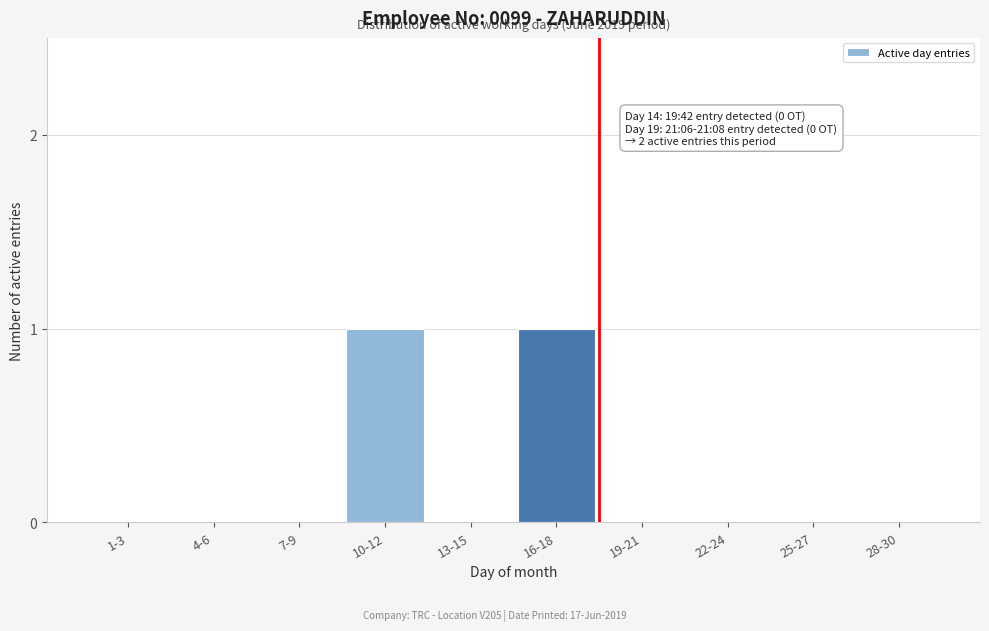

Reading right to left, extract all data points from this chart.

28-30=0	25-27=0	22-24=0	19-21=0	16-18=1	13-15=0	10-12=1	7-9=0	4-6=0	1-3=0